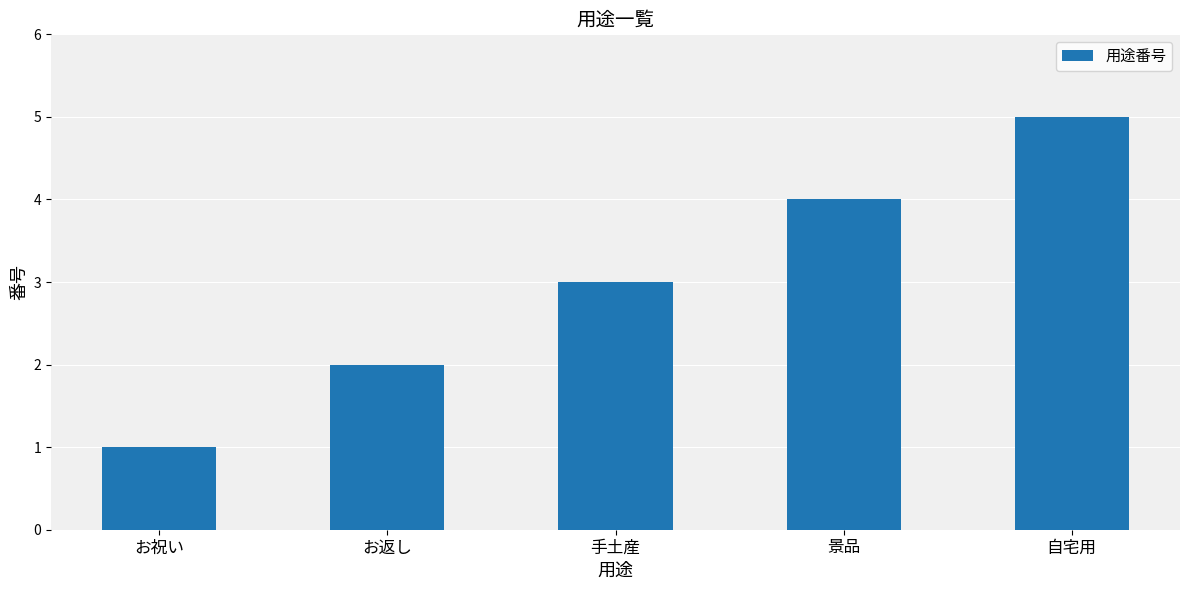

Which label corresponds to the largest value in the chart?

自宅用